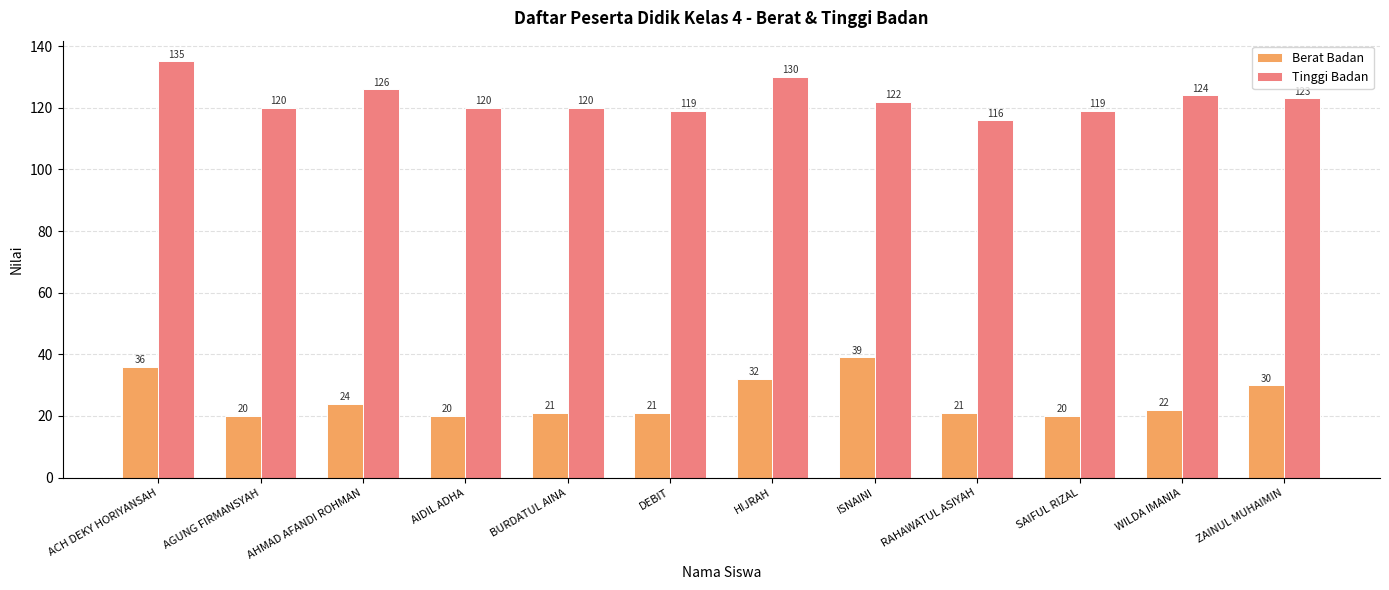

How many distinct data groups are displayed?

2